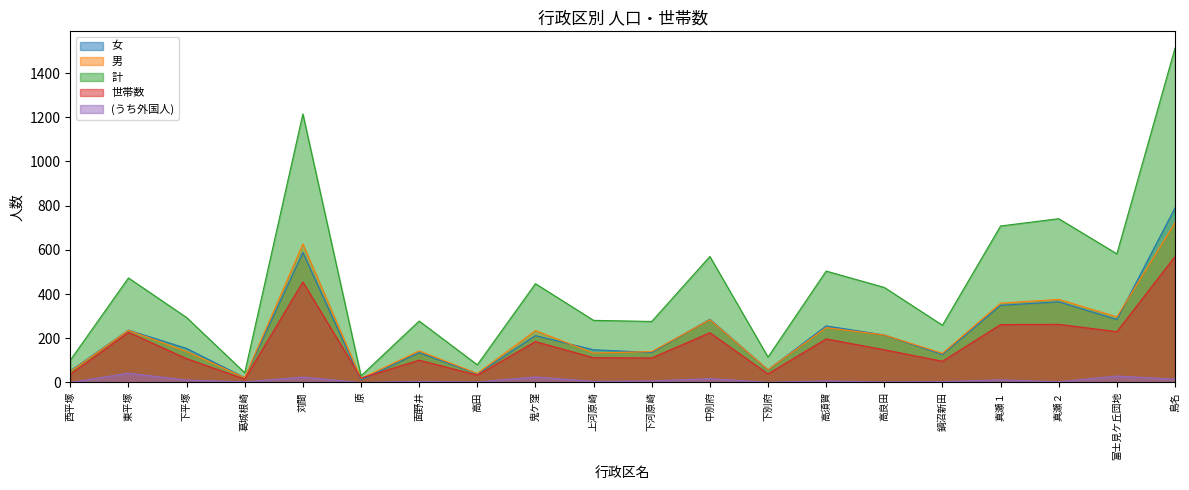

What is the label of the 1st point from the left?

西平塚